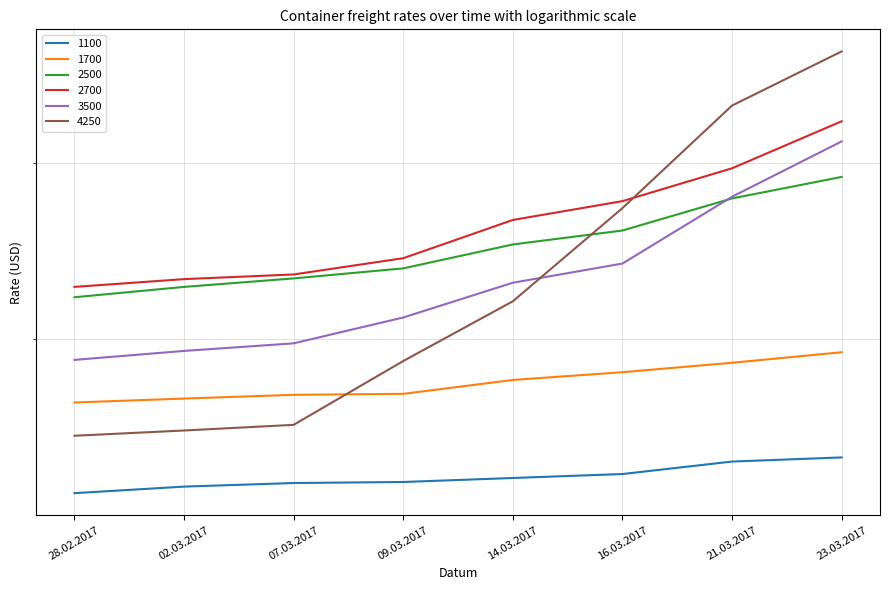

True or false: 1100 has more than 0 interior local peaks.

False